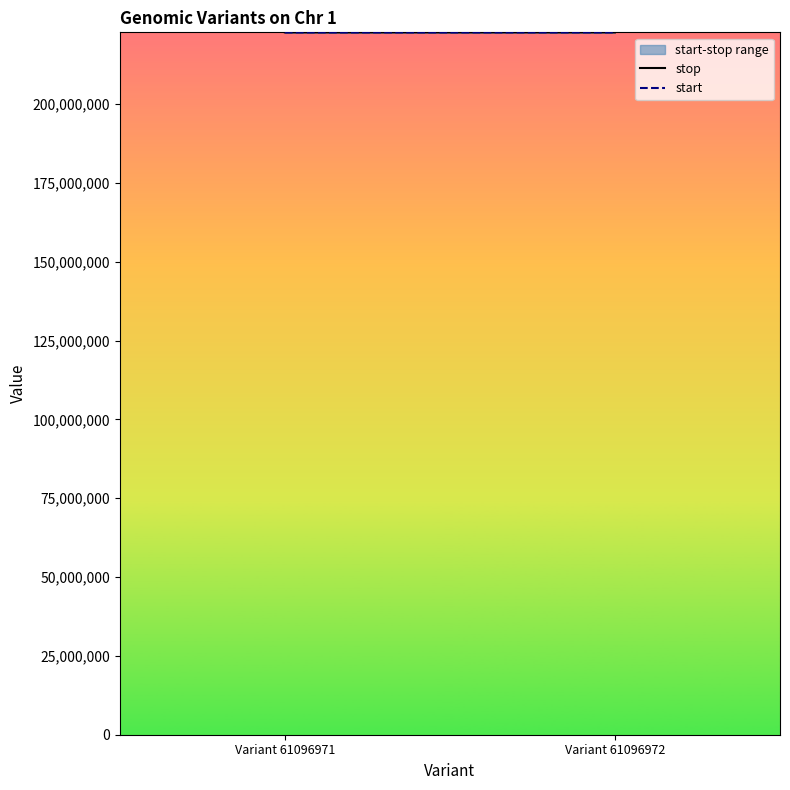

Does the chart have visible grid lines?

No